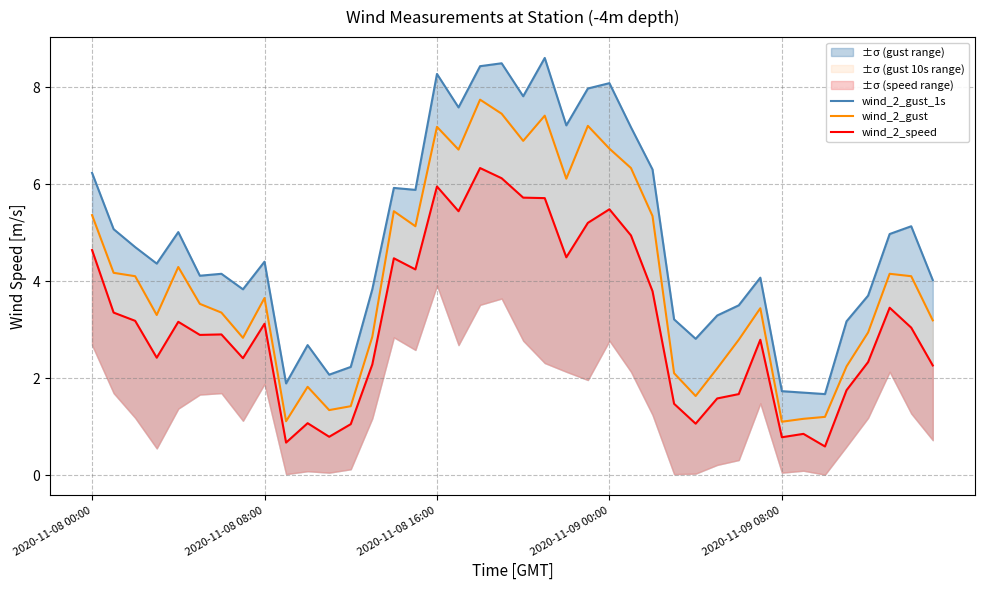

Which series has the widest spread of values?

wind_2_gust_1s